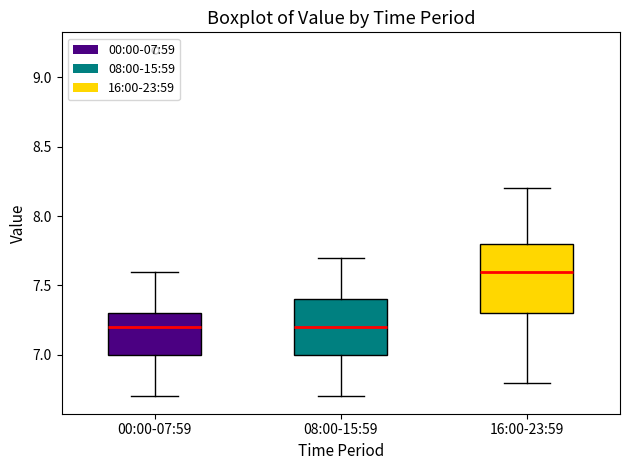

Comparing the boxes themselves (not the whiskers), which one is the tallest?

16:00-23:59